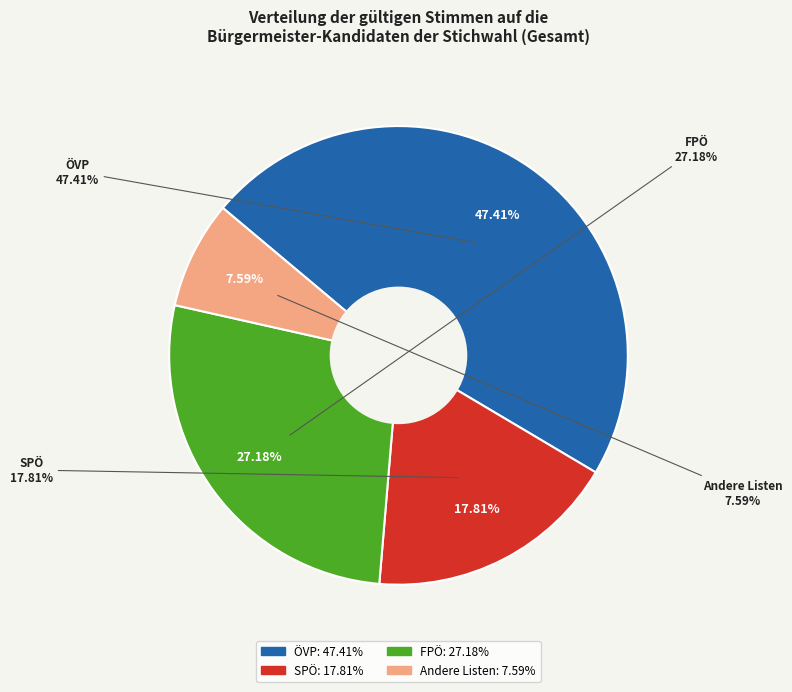

Is there any slice that represents more than half of the pie?

No